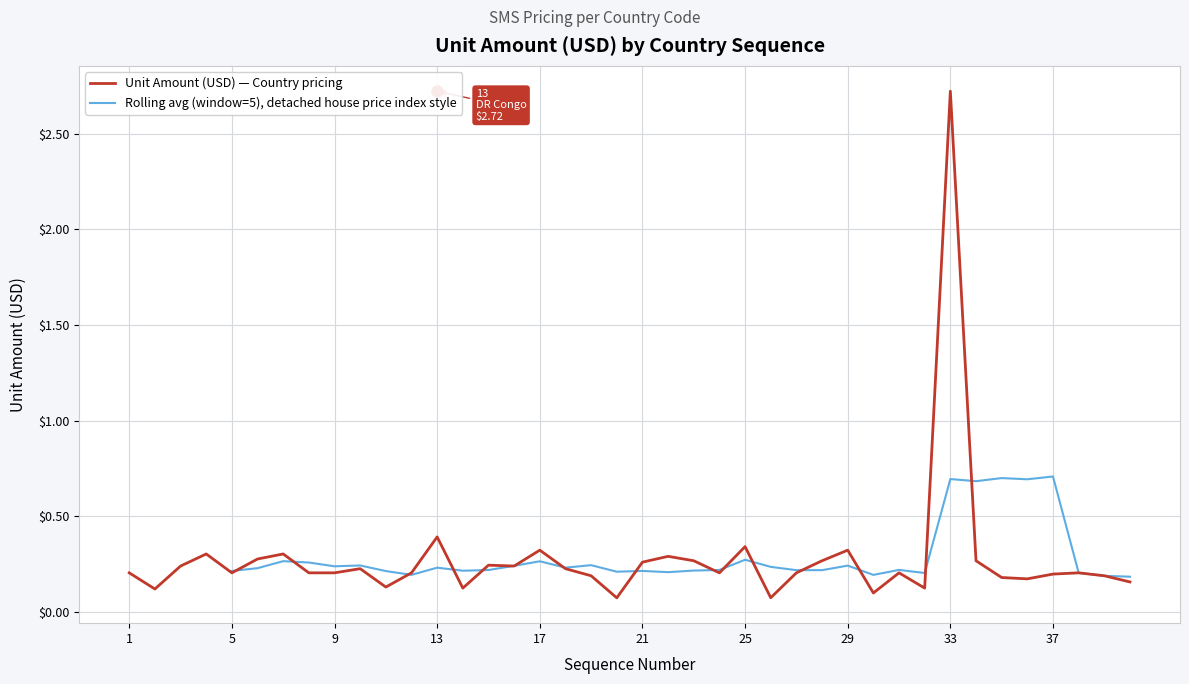

How many interior local valleys (lower than both neighbors) does the data have?

11